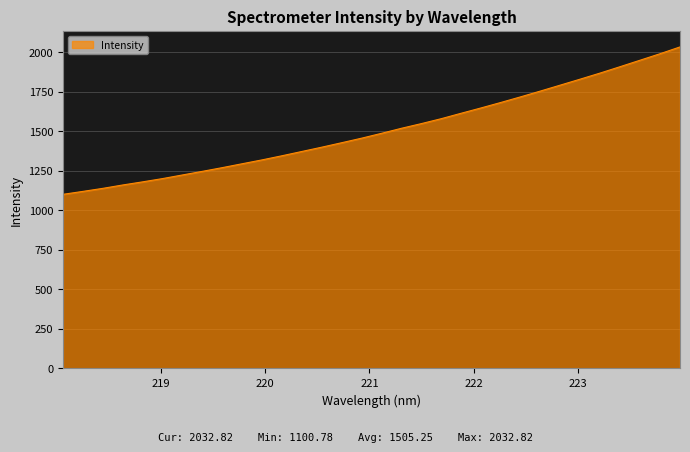

What is the greatest value displayed?

2032.8